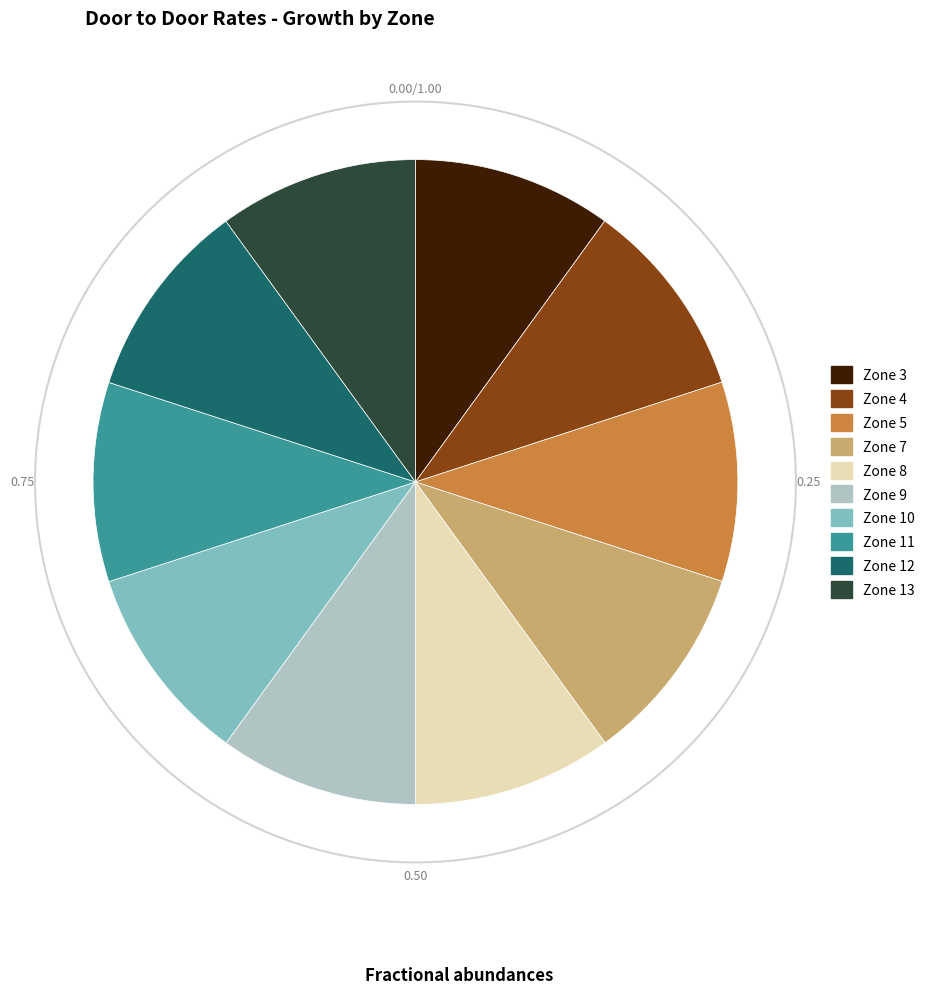

Is there any slice that represents more than half of the pie?

No